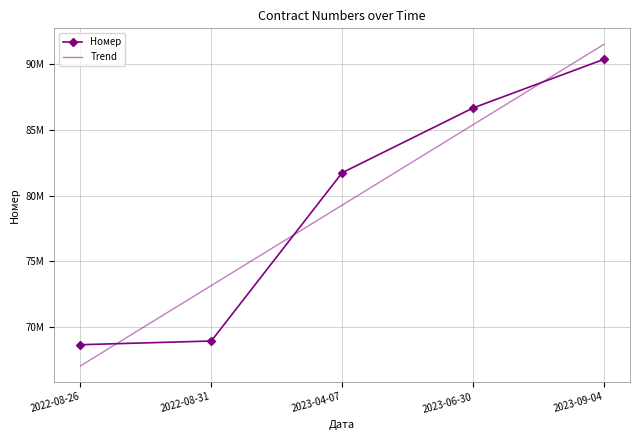

True or false: Номер has more than 0 points higher than both neighbors.

False